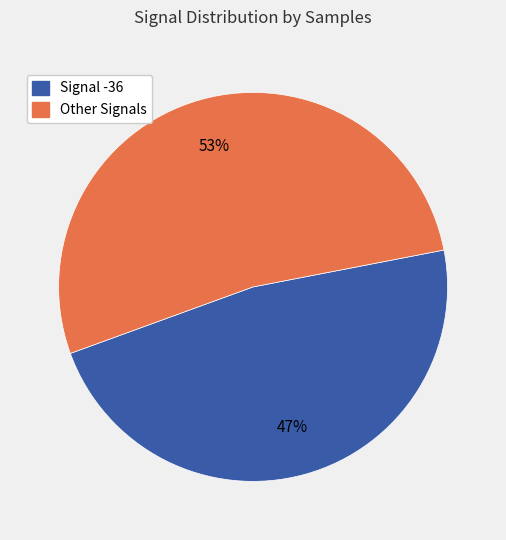

How many slices are in this pie chart?

2